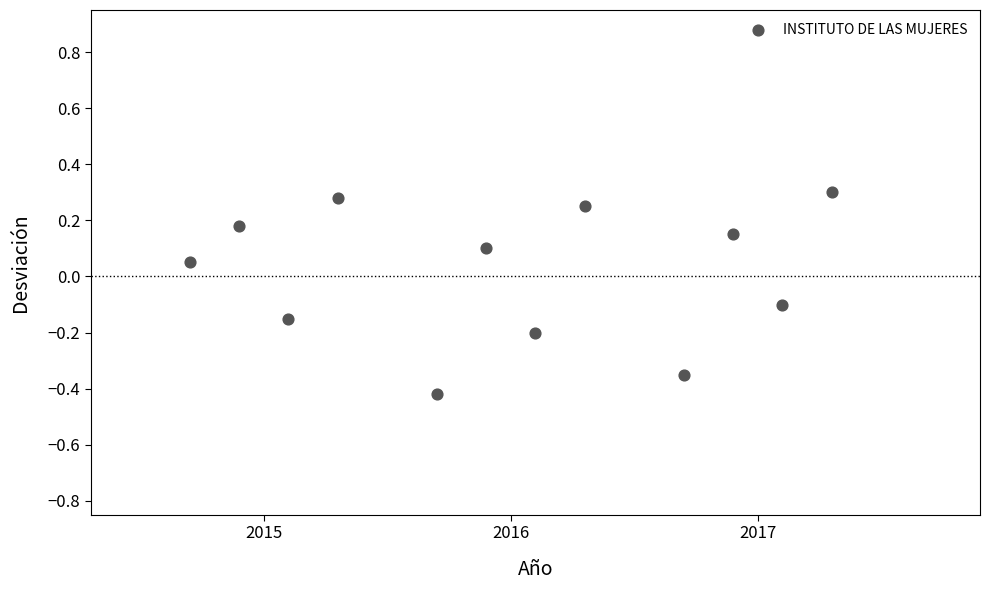

What is the range of Y values (max minus min)?

0.7